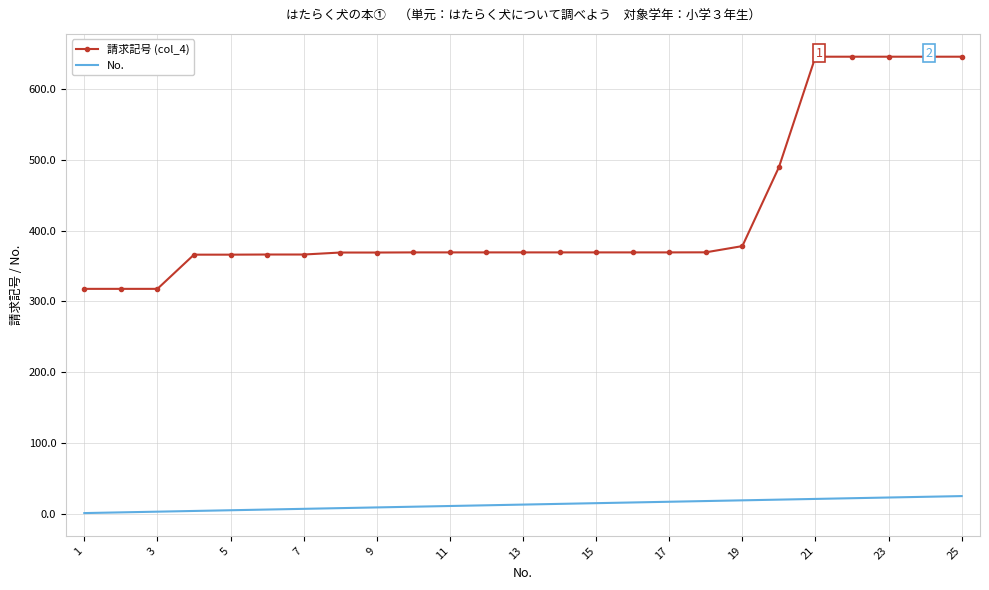

What is the average value of the No. series?

13.0